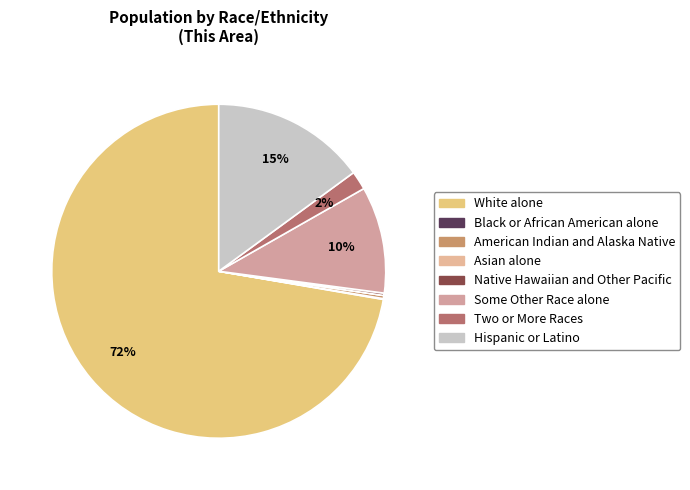

To the nearest percent, what is the difference between the Some Other Race alone and Two or More Races slice percentages?

9%